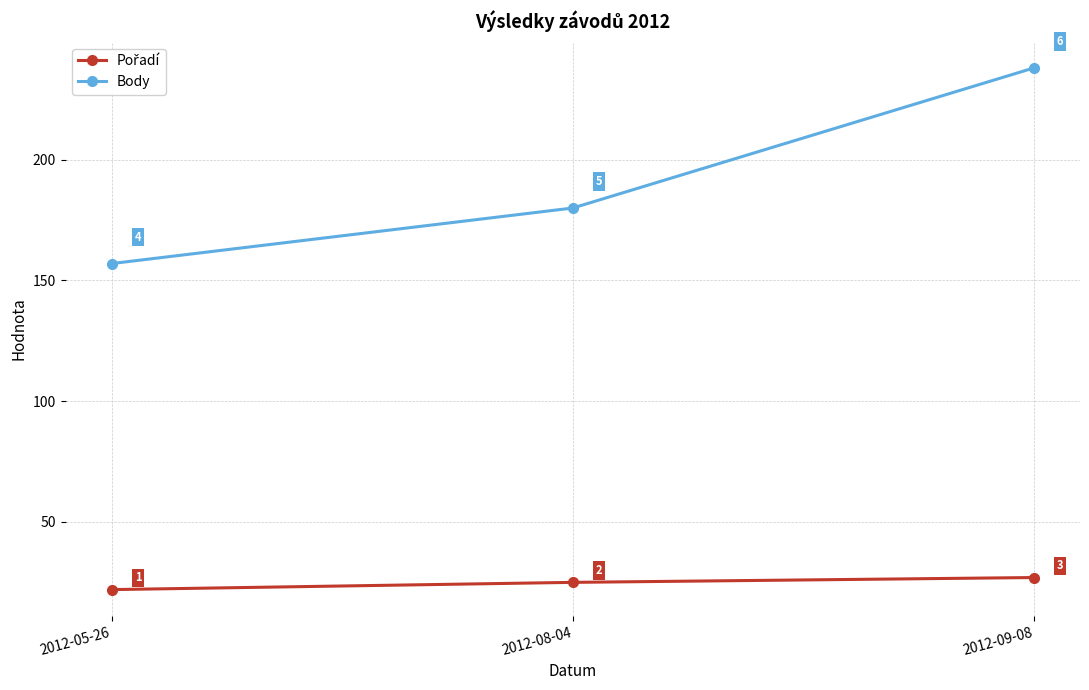

Count the Body values in the range 157 to 238.

3